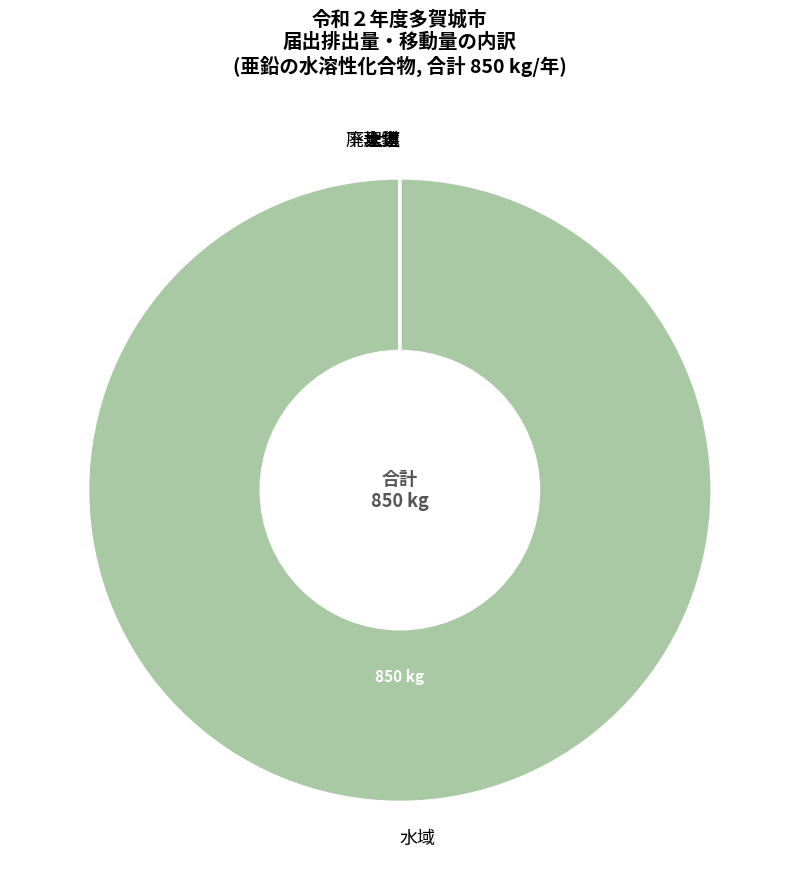

Does any single category account for the majority?

Yes